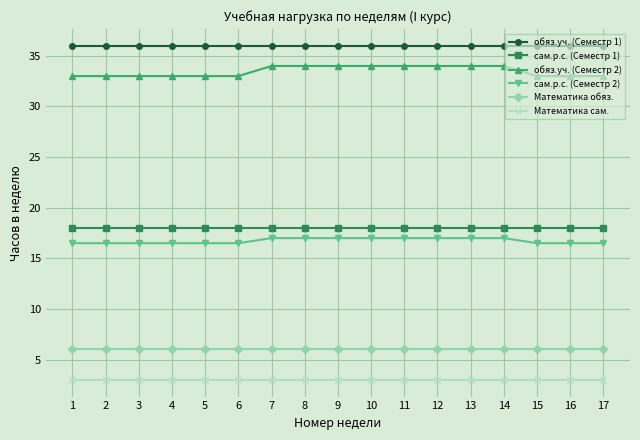

Reading left to right, extract all data points from this chart.

обяз.уч. (Семестр 1): 1=36.0	2=36.0	3=36.0	4=36.0	5=36.0	6=36.0	7=36.0	8=36.0	9=36.0	10=36.0	11=36.0	12=36.0	13=36.0	14=36.0	15=36.0	16=36.0	17=36.0
сам.р.с. (Семестр 1): 1=18.0	2=18.0	3=18.0	4=18.0	5=18.0	6=18.0	7=18.0	8=18.0	9=18.0	10=18.0	11=18.0	12=18.0	13=18.0	14=18.0	15=18.0	16=18.0	17=18.0
обяз.уч. (Семестр 2): 1=33.0	2=33.0	3=33.0	4=33.0	5=33.0	6=33.0	7=34.0	8=34.0	9=34.0	10=34.0	11=34.0	12=34.0	13=34.0	14=34.0	15=33.0	16=33.0	17=33.0
сам.р.с. (Семестр 2): 1=16.5	2=16.5	3=16.5	4=16.5	5=16.5	6=16.5	7=17.0	8=17.0	9=17.0	10=17.0	11=17.0	12=17.0	13=17.0	14=17.0	15=16.5	16=16.5	17=16.5
Математика обяз.: 1=6.0	2=6.0	3=6.0	4=6.0	5=6.0	6=6.0	7=6.0	8=6.0	9=6.0	10=6.0	11=6.0	12=6.0	13=6.0	14=6.0	15=6.0	16=6.0	17=6.0
Математика сам.: 1=3.0	2=3.0	3=3.0	4=3.0	5=3.0	6=3.0	7=3.0	8=3.0	9=3.0	10=3.0	11=3.0	12=3.0	13=3.0	14=3.0	15=3.0	16=3.0	17=3.0